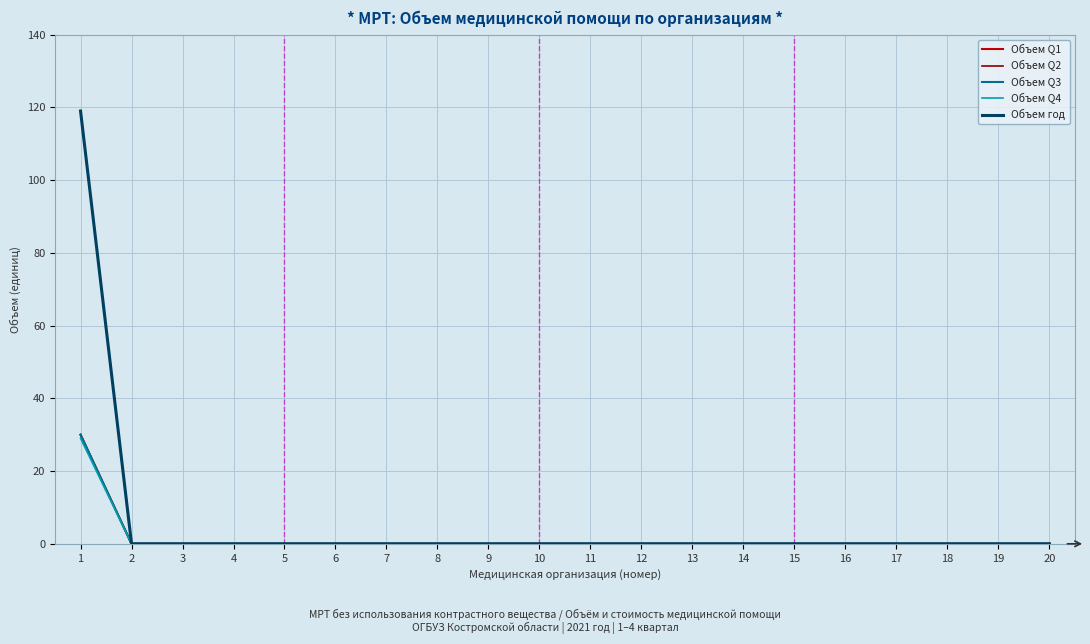

Is this an area chart (filled region under the line)?

No